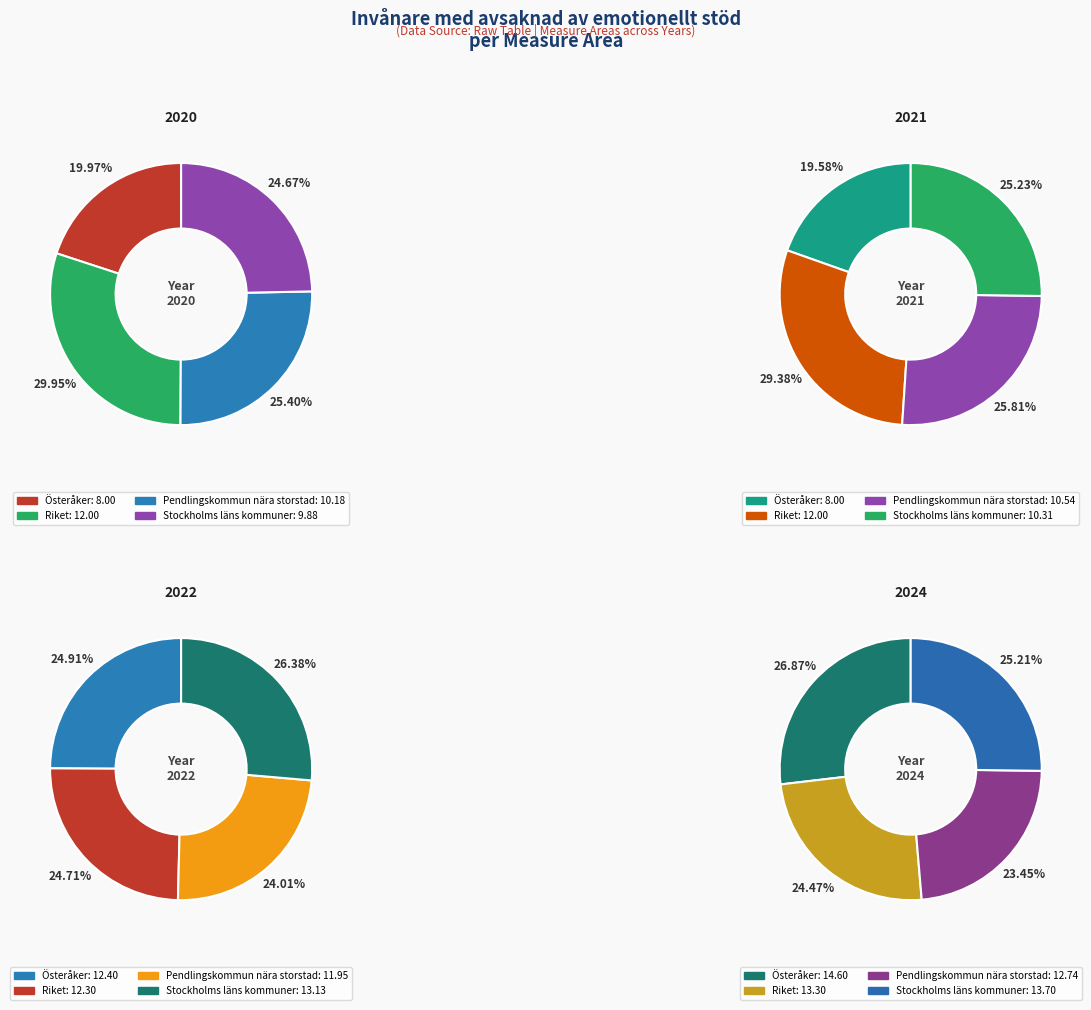

Do Riket and Pendlingskommun nära storstad together represent more than half of the pie?

No